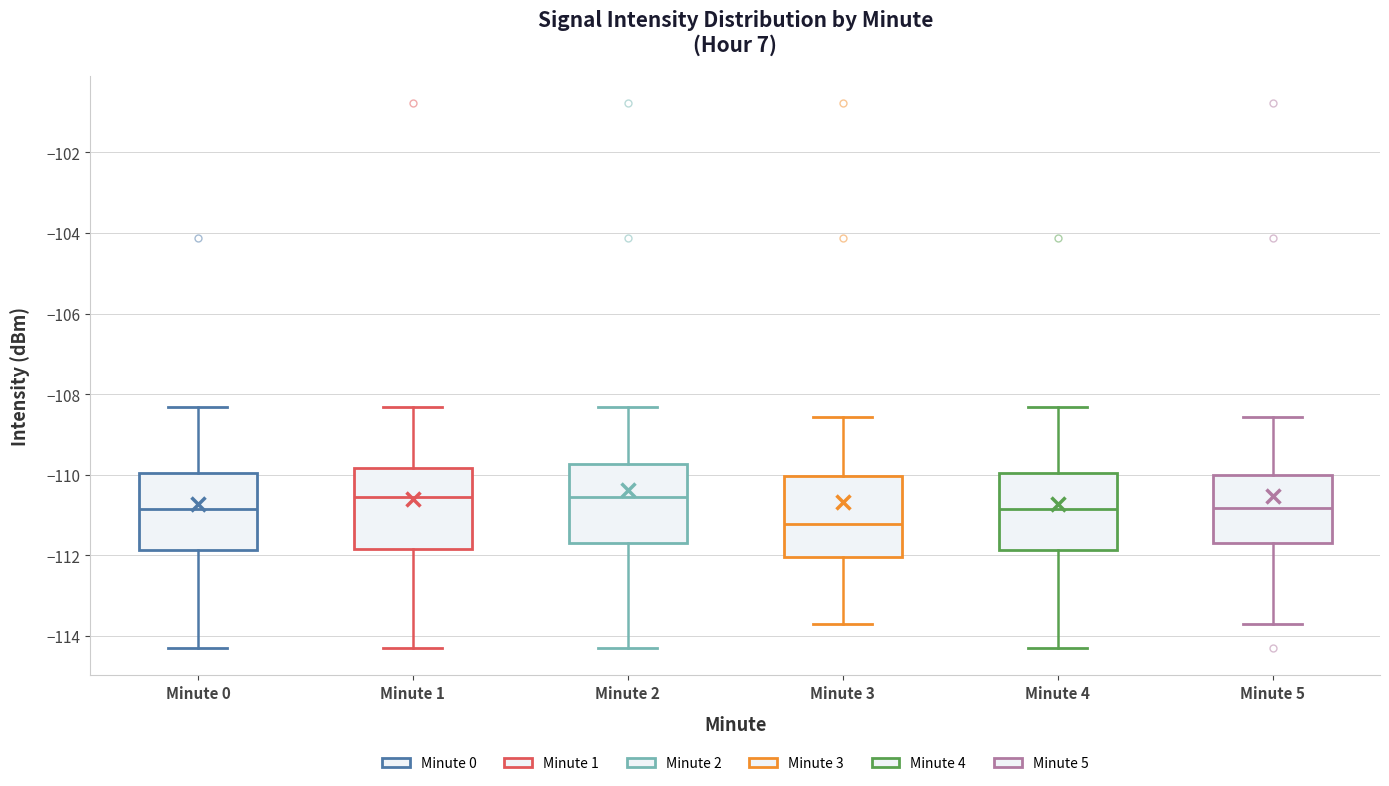

Where does the lower whisker of the box for Minute 0 end on the y-axis? The values are not printed on the chart, so give them approximately, as read against the axis.

-114.2